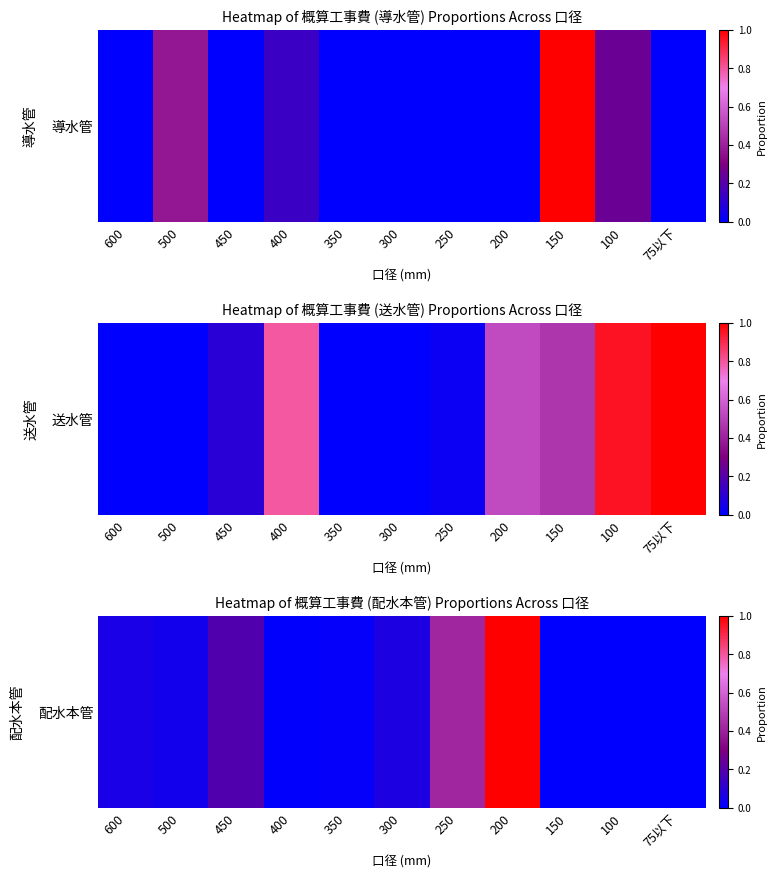

The value at 75以下 is 0.4. True or false?

False